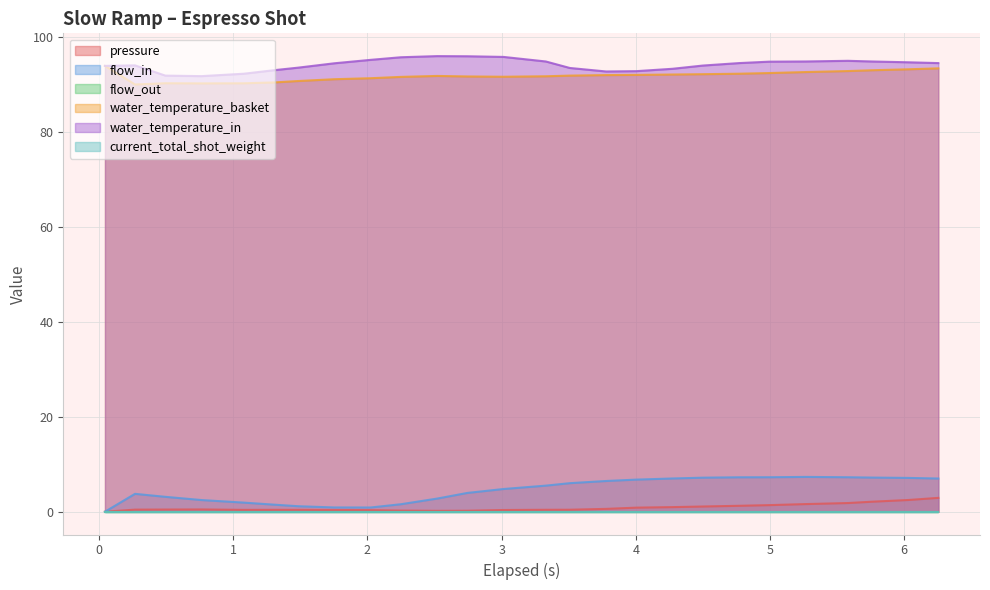

Does the chart have visible grid lines?

Yes